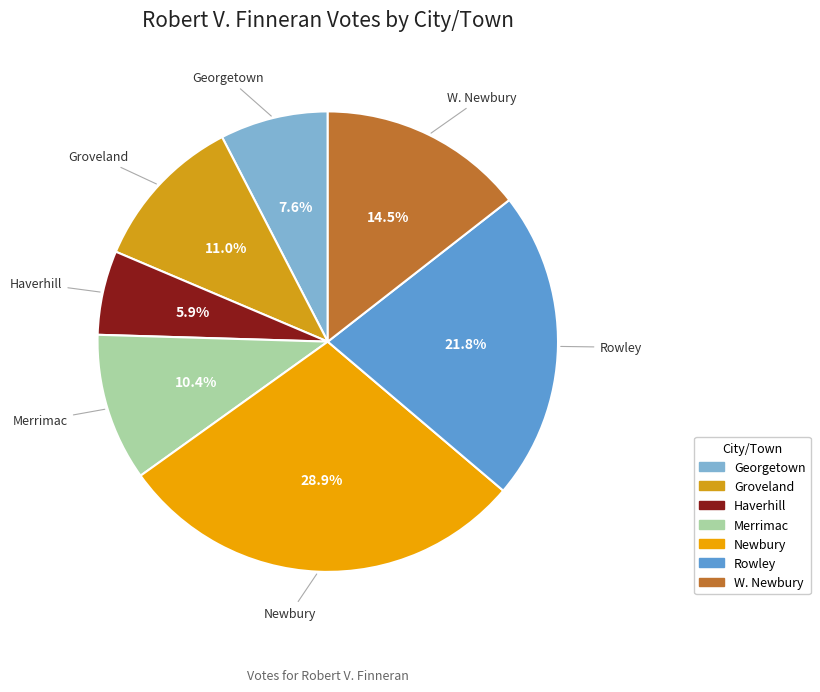

Which category has the smallest portion of the pie?

Haverhill